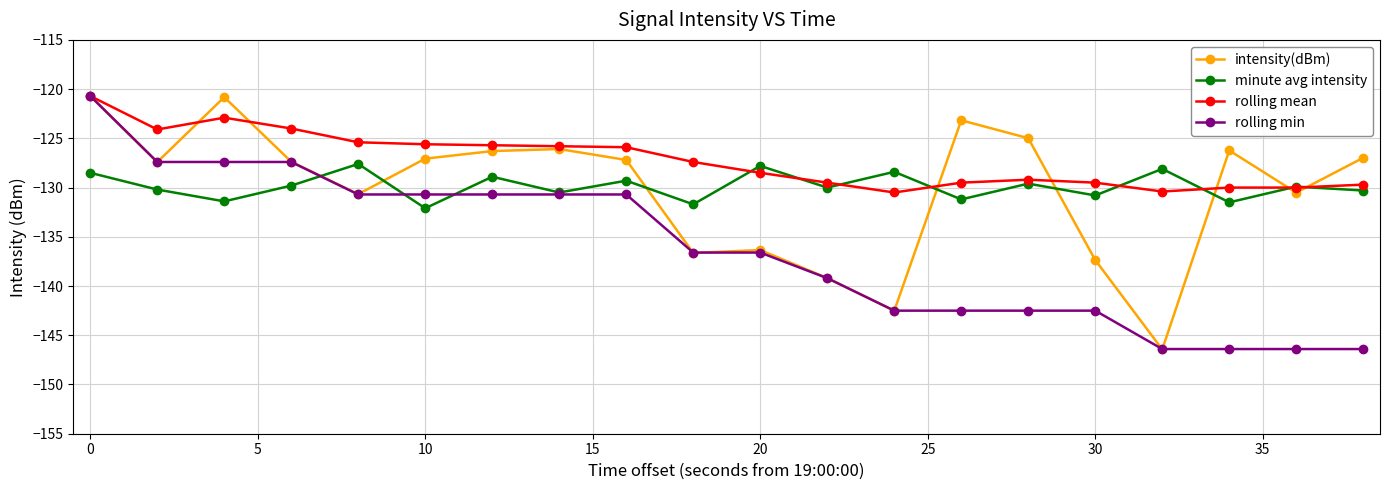

Which series has the largest total across all categories?

rolling mean